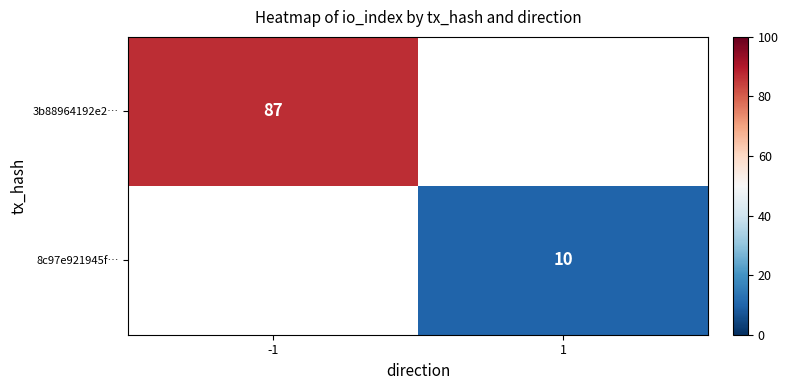

Is it true that 3b88964192e2… equals 52 at -1?

False